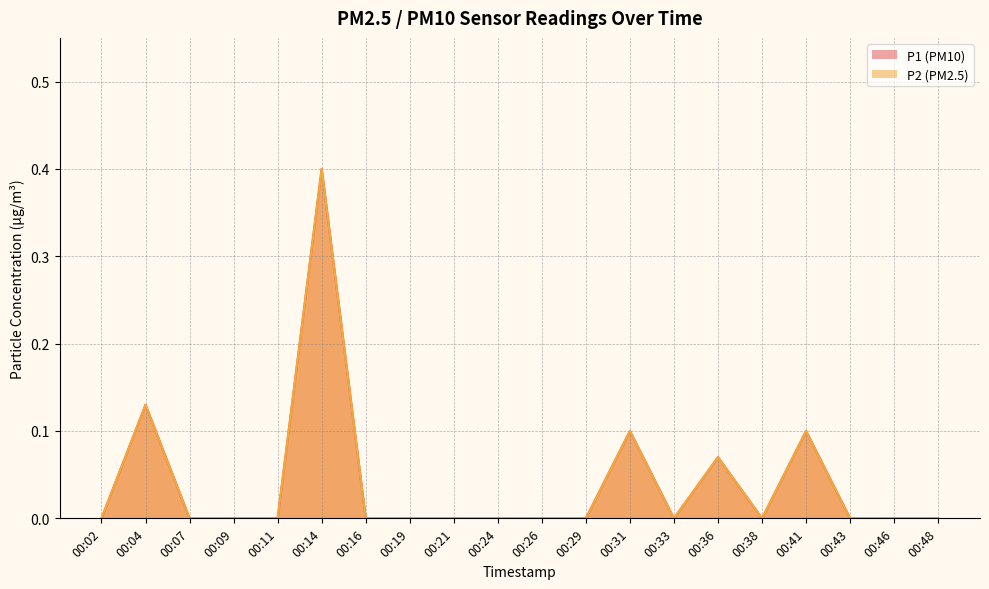

At how many categories does at least one series exceed 0?

5